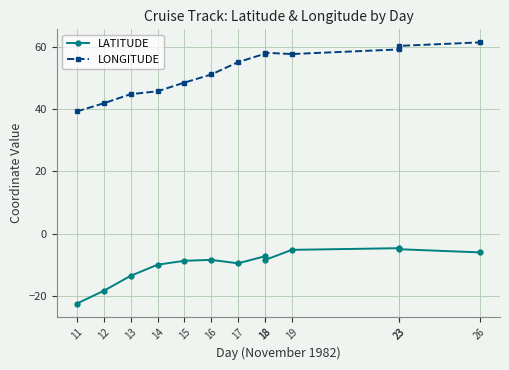

In LONGITUDE, how many points are higher than both neighbors (excluding endpoints)?

1